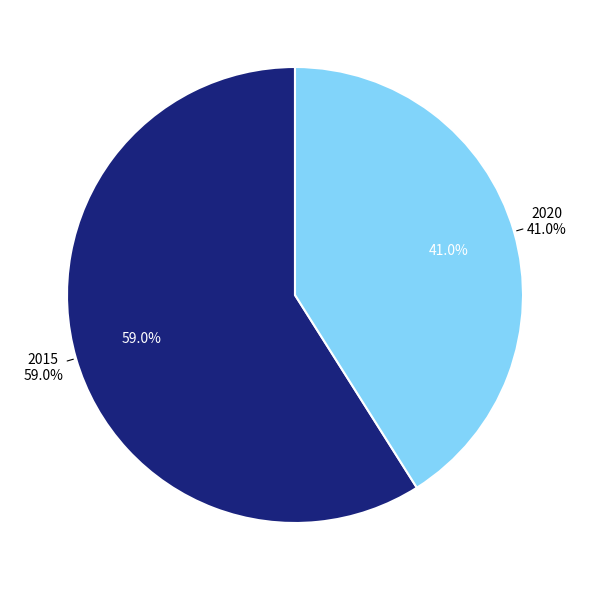

What is the ratio of the value at 2015 to the value at 2020?

1.4